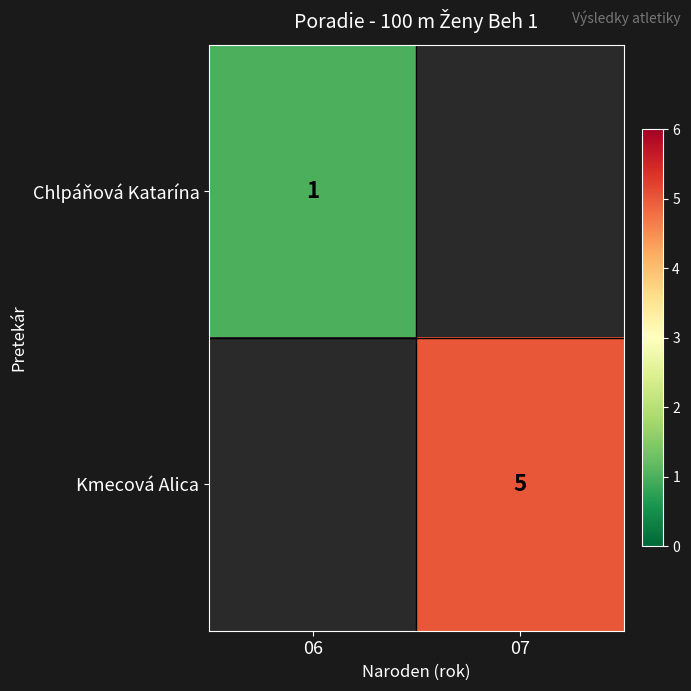

The Kmecová Alica series shows 2 at 07. True or false?

False